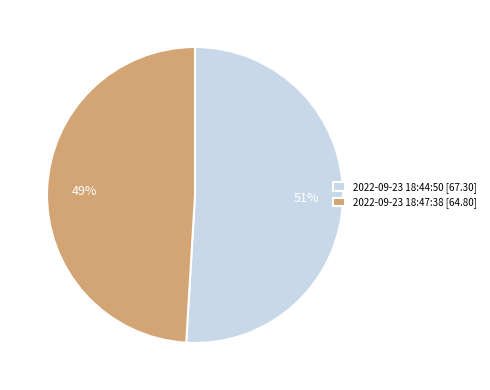

Rank the categories by value from highest to lowest.

2022-09-23 18:44:50 [67.30], 2022-09-23 18:47:38 [64.80]